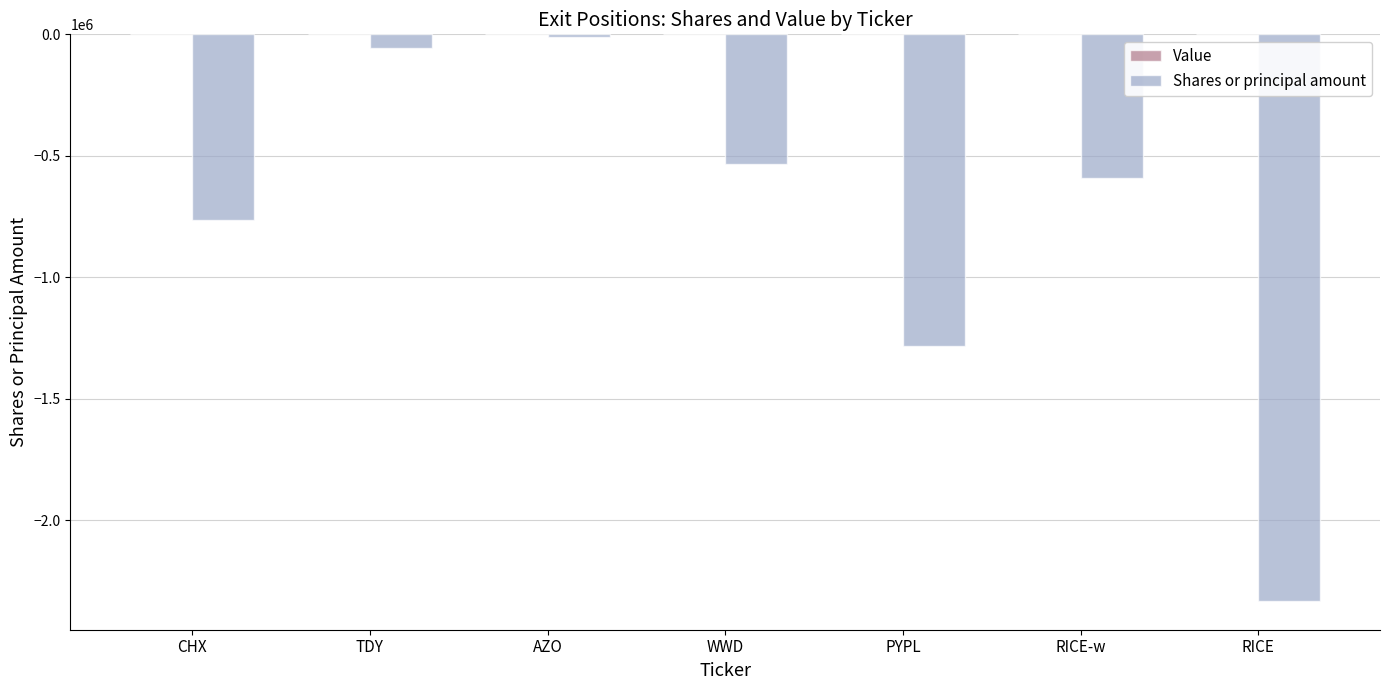

What is the change in value from CHX to TDY?

+706400